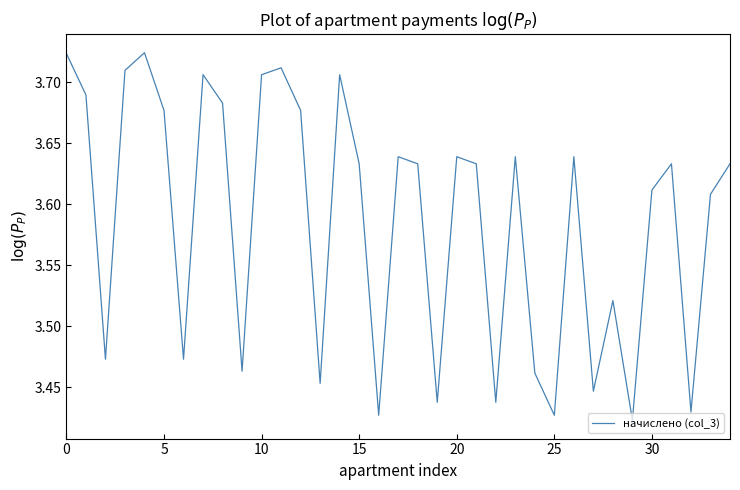

Does the chart have visible grid lines?

No